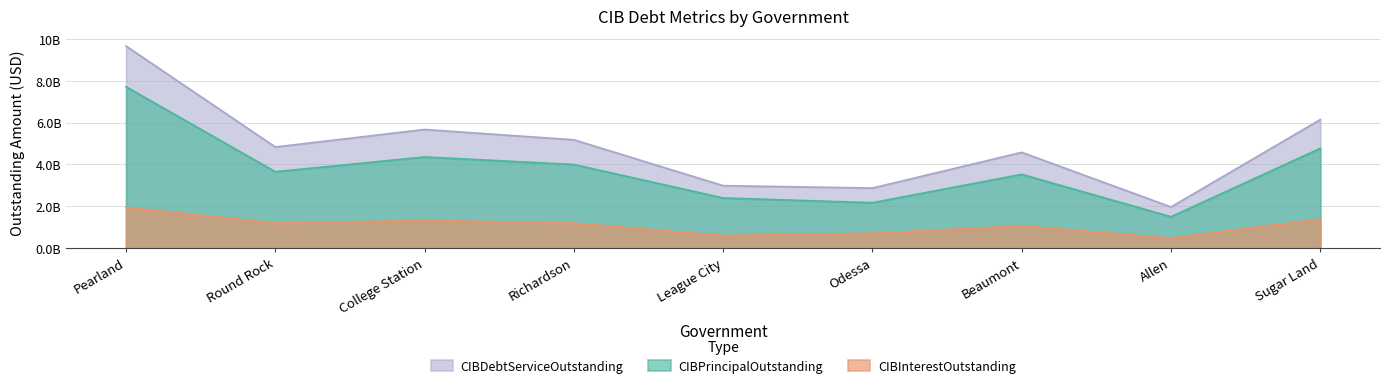

Rank the series by their average value, from lowest to highest.

CIBInterestOutstanding, CIBPrincipalOutstanding, CIBDebtServiceOutstanding